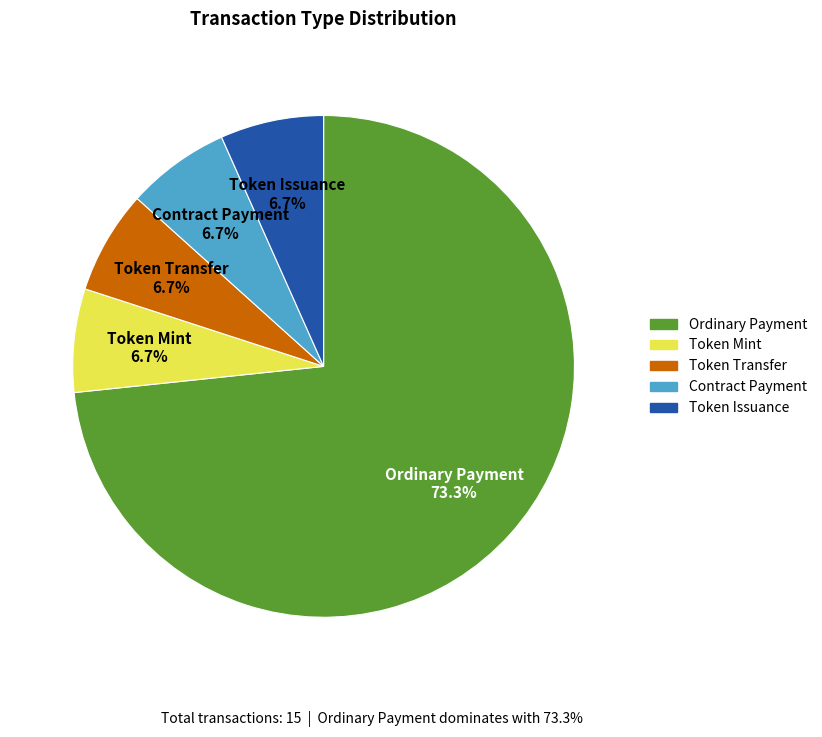

Between Ordinary Payment and Token Mint, which is larger?

Ordinary Payment